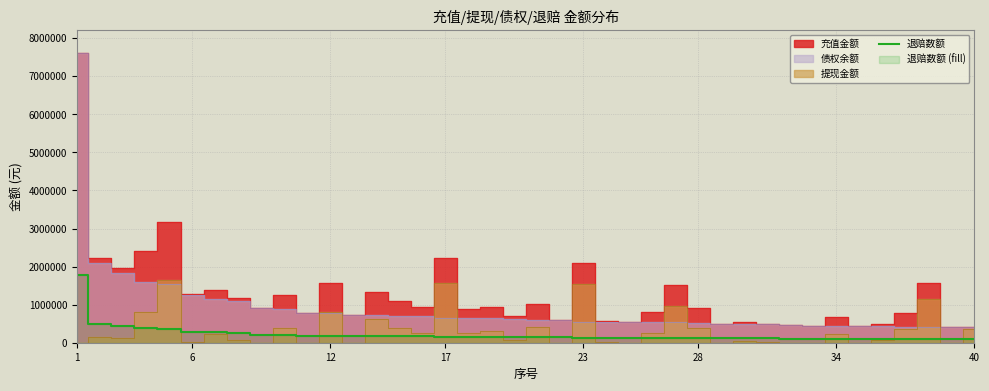

Does the chart display data point markers on the line(s)?

No